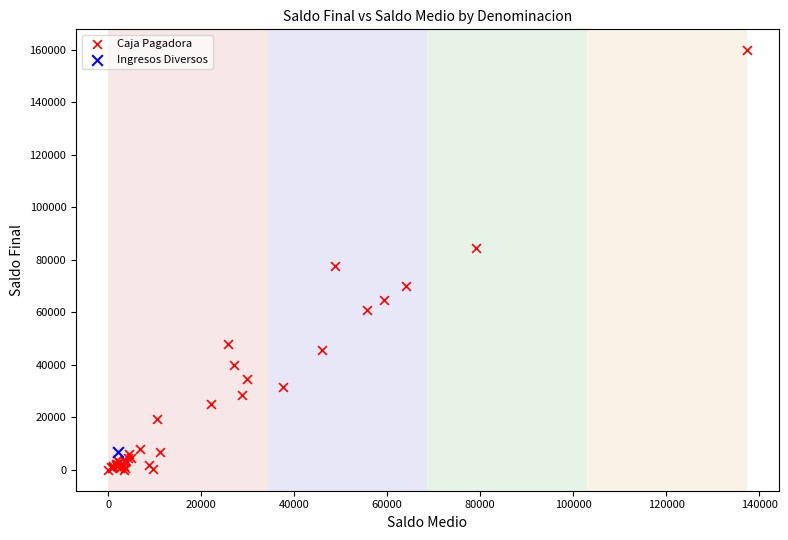

What are all the series names shown in the legend?

Caja Pagadora, Ingresos Diversos